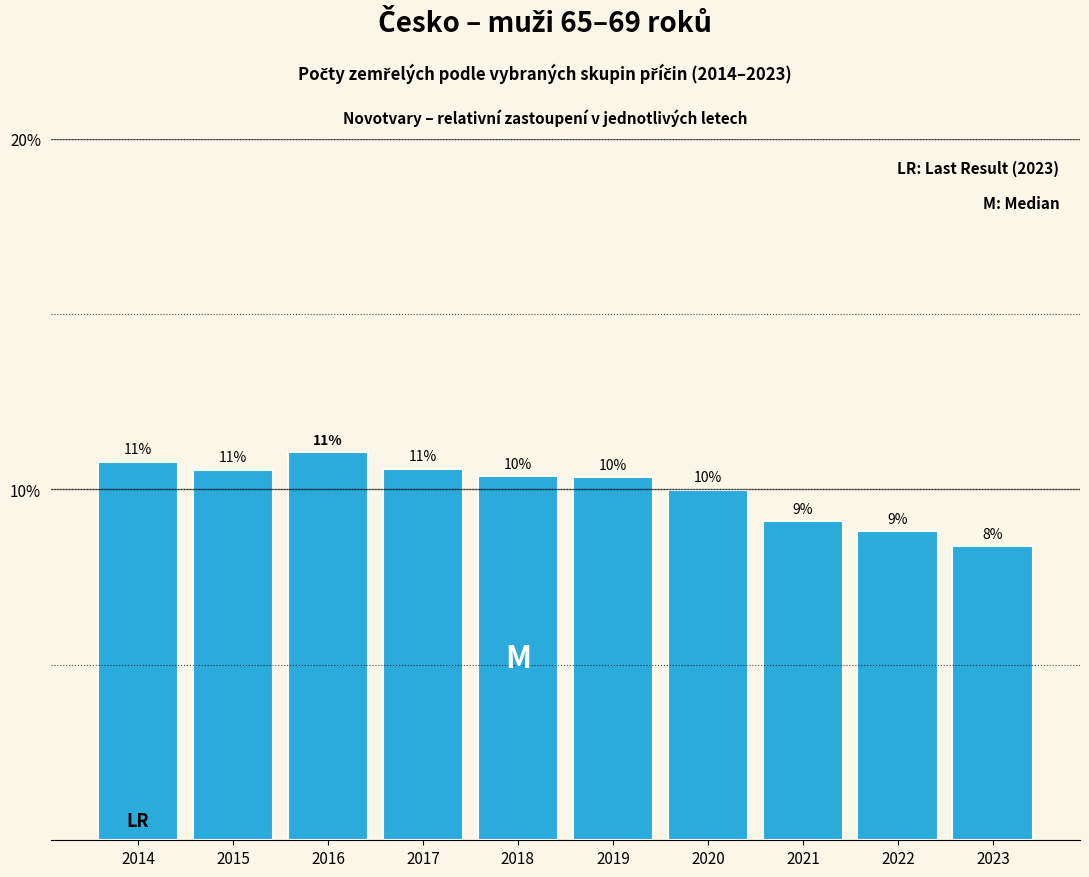

Does the chart contain any negative values?

No